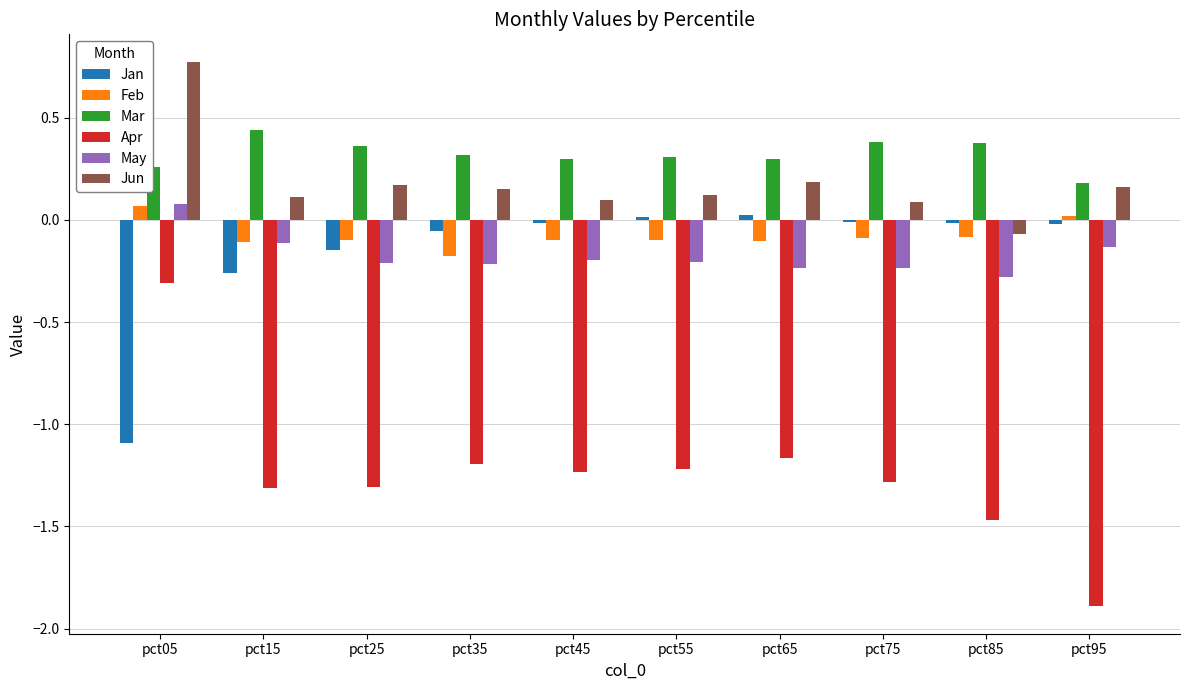

The Apr series shows -0.5 at pct05. True or false?

False